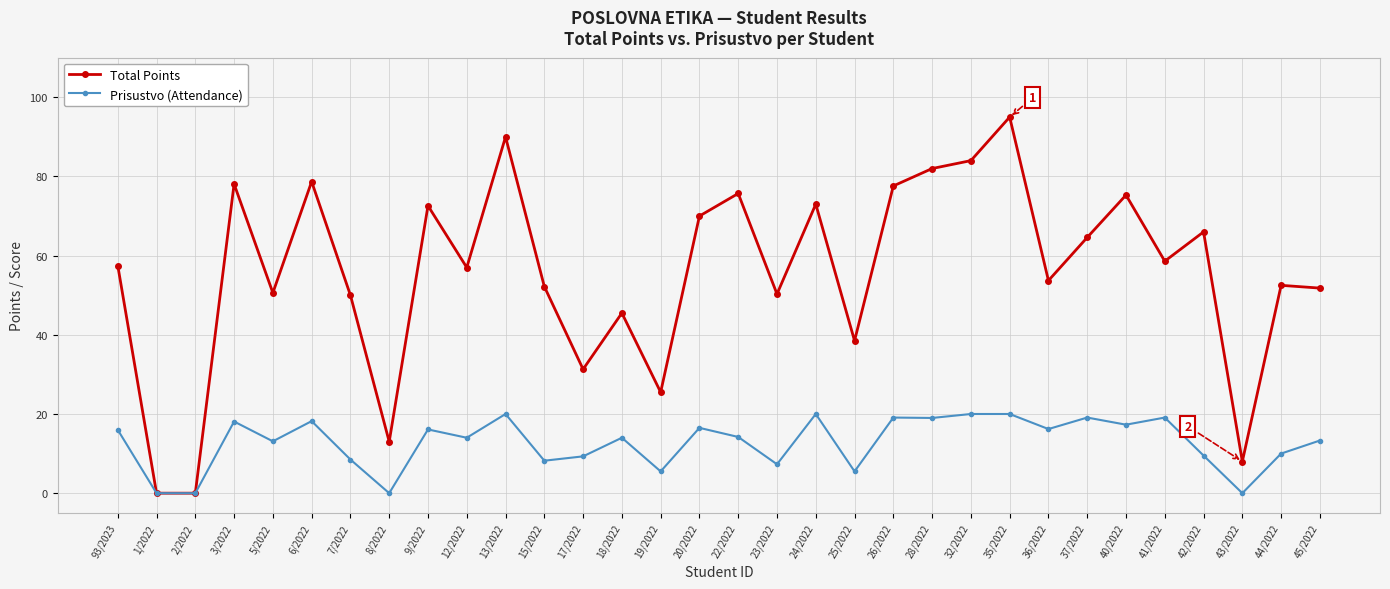

How many lines are shown in the chart?

2